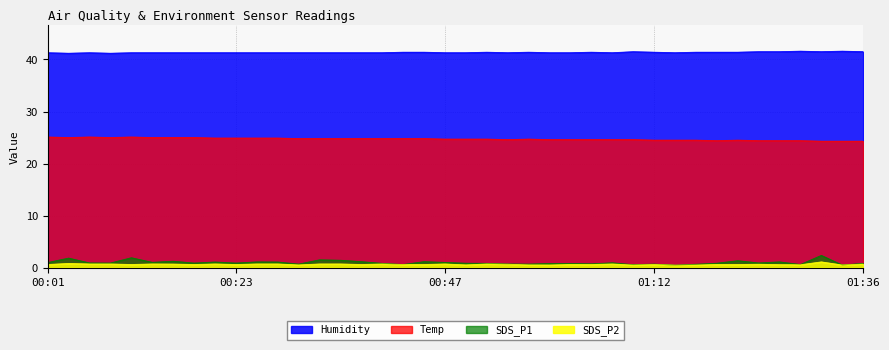

What is the approximate value of SDS_P1 at 00:59?

0.8